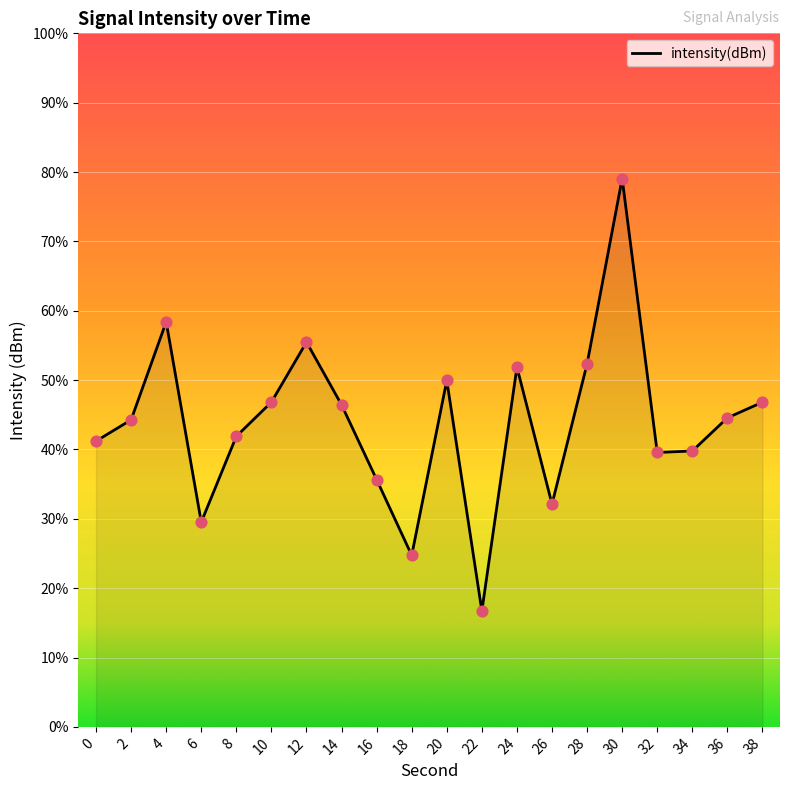

What is the change in value from 2 to 36?

+0.2